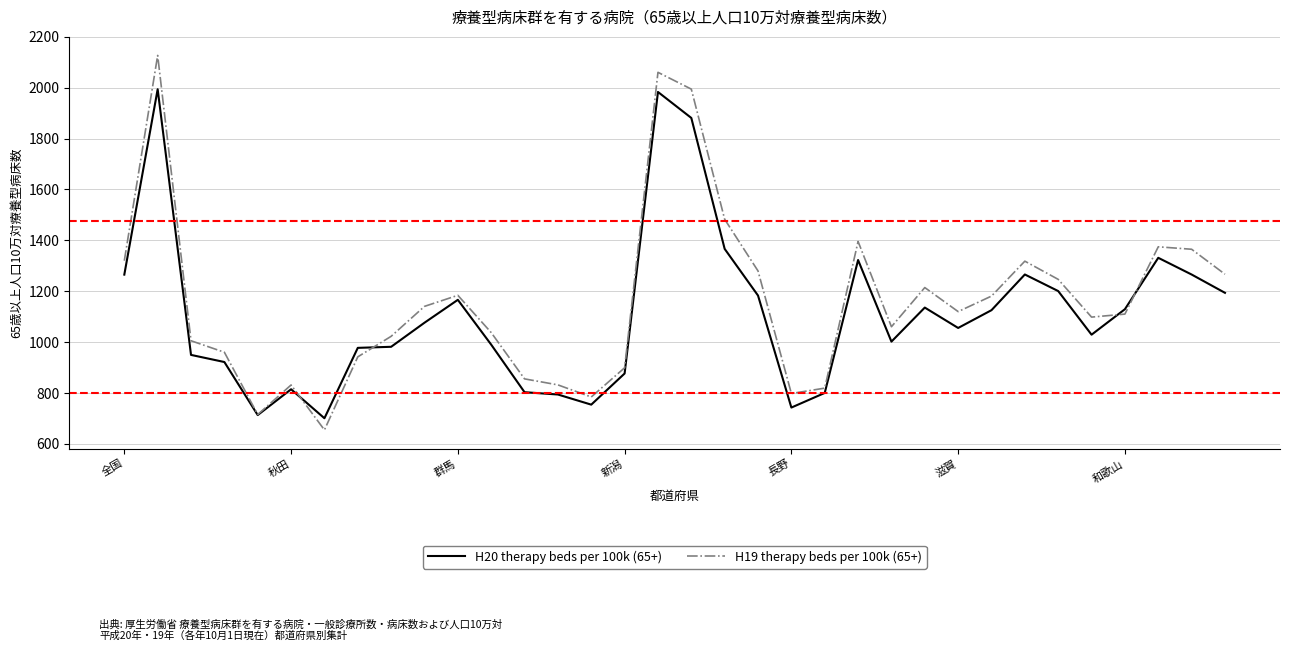

How many interior local valleys does the H19 therapy beds per 100k (65+) series have?

7